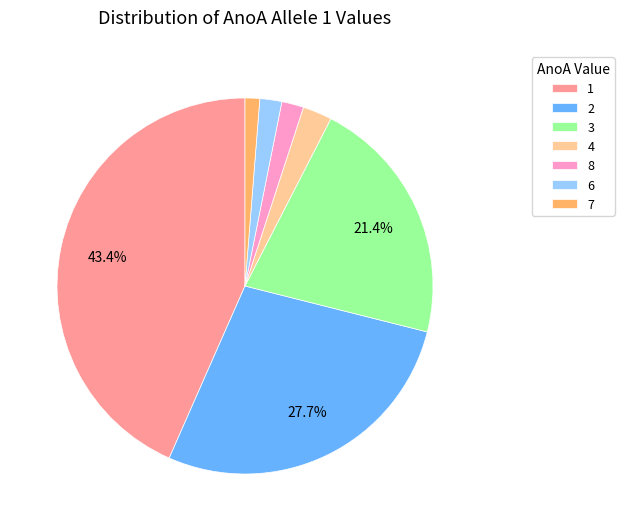

To the nearest percent, what portion does 3 represent?

21%